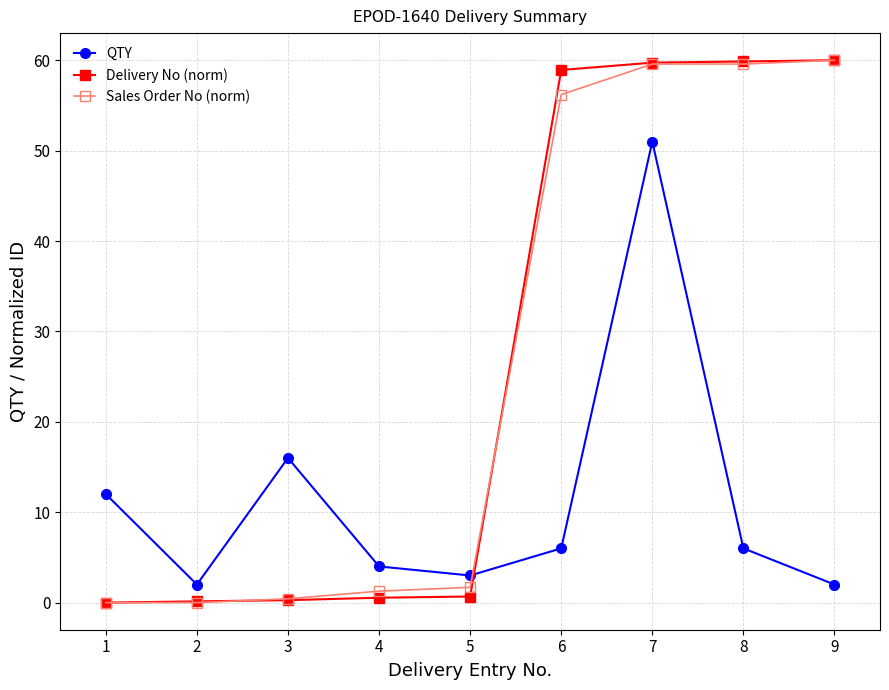

What are all the series names shown in the legend?

QTY, Delivery No (norm), Sales Order No (norm)